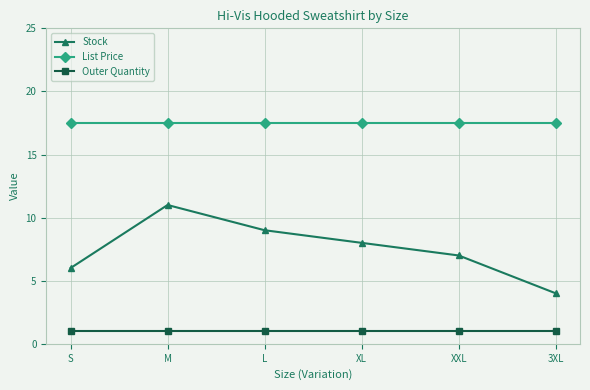

What position from the left is 3XL?

6